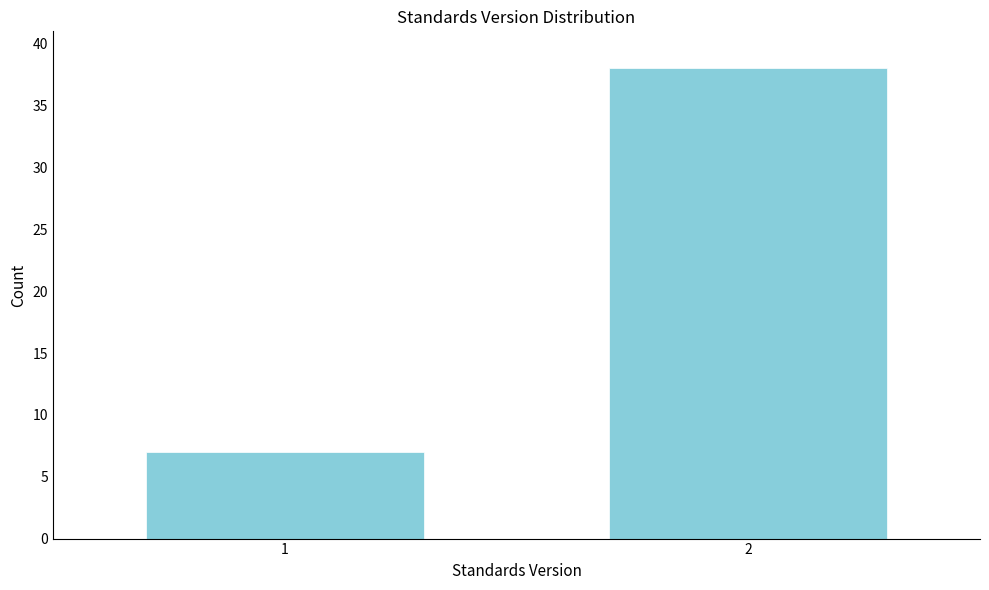

Reading left to right, what are all the values shown in this chart?

7	38